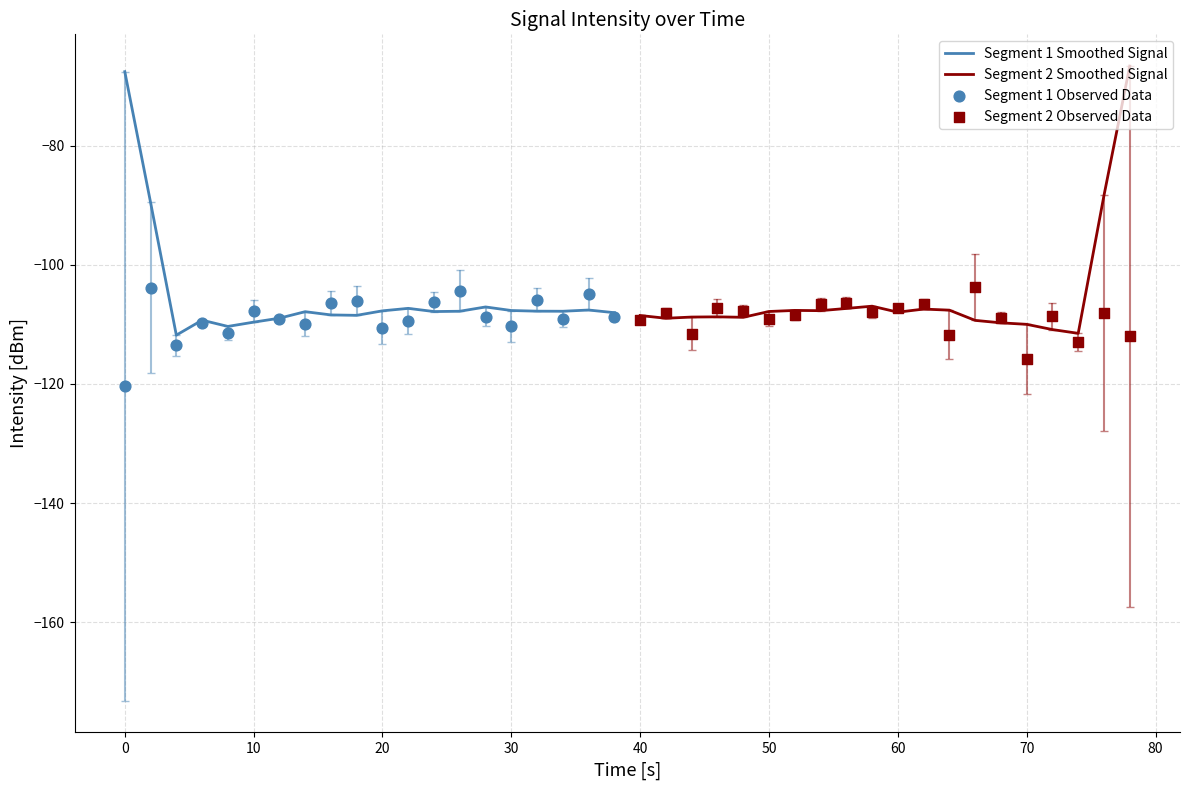

Which series reaches the minimum Y coordinate?

Segment 1 Observed Data